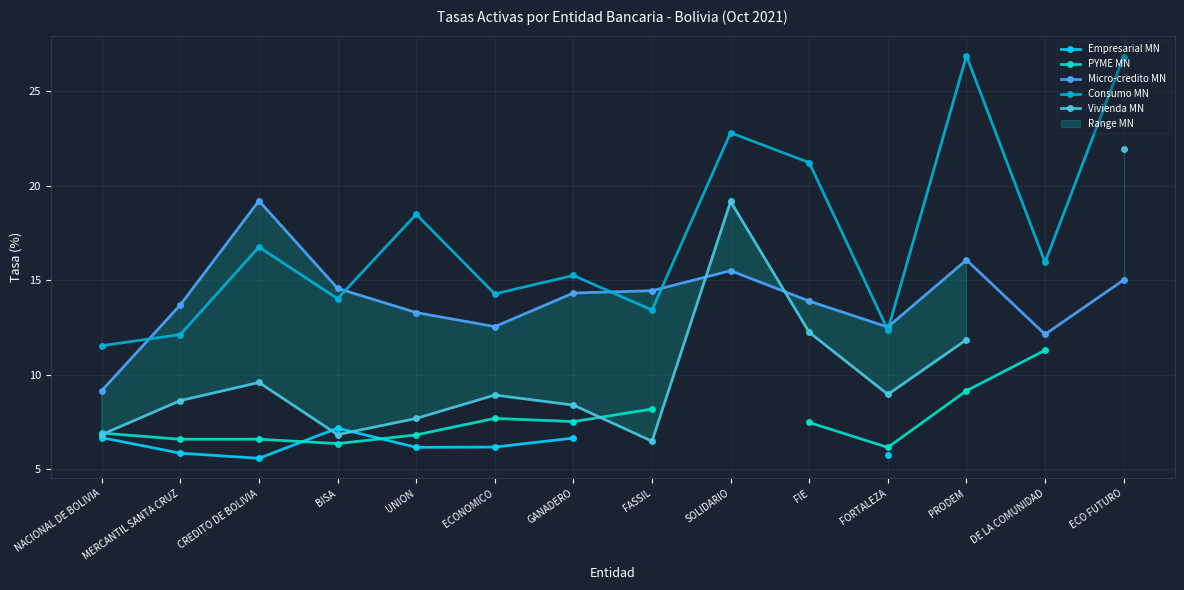

True or false: Empresarial MN and Micro-credito MN cross at least once.

False